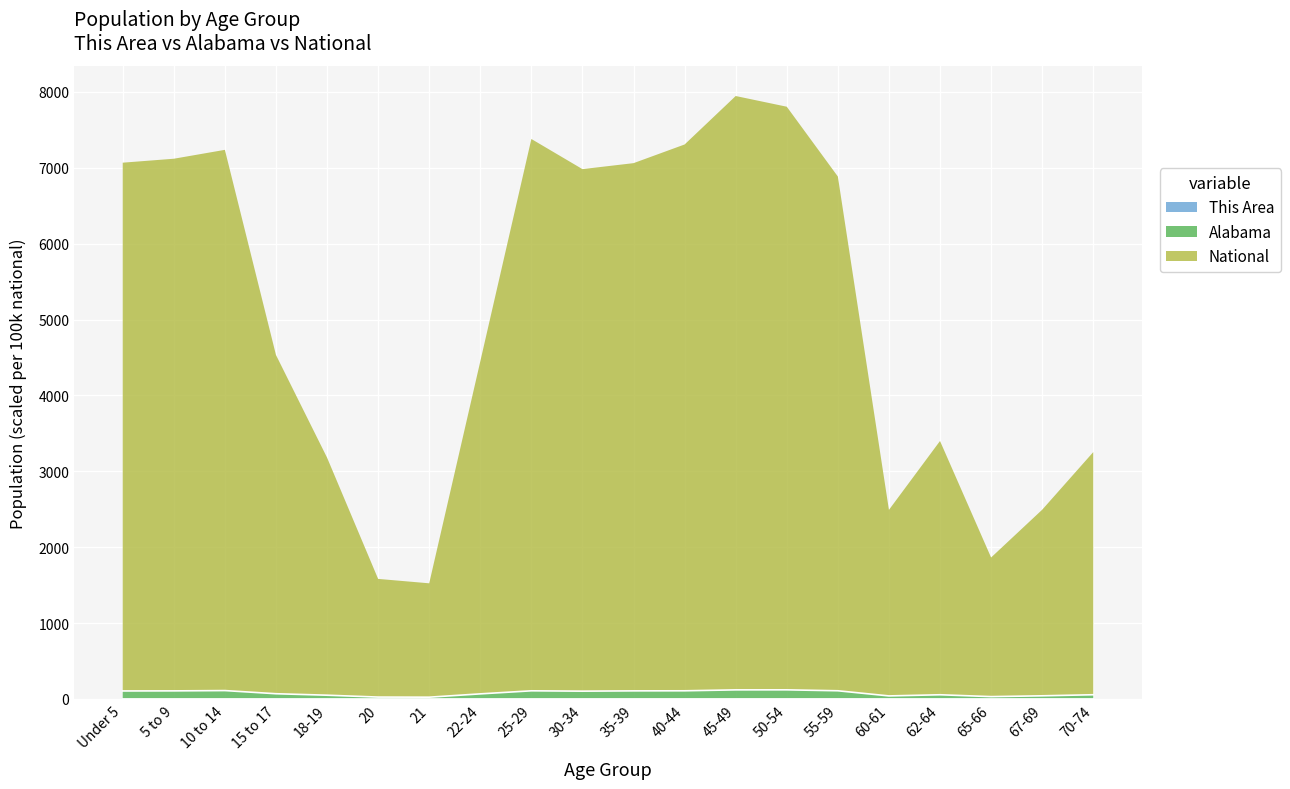

What is the label of the 12th point from the right?

25-29